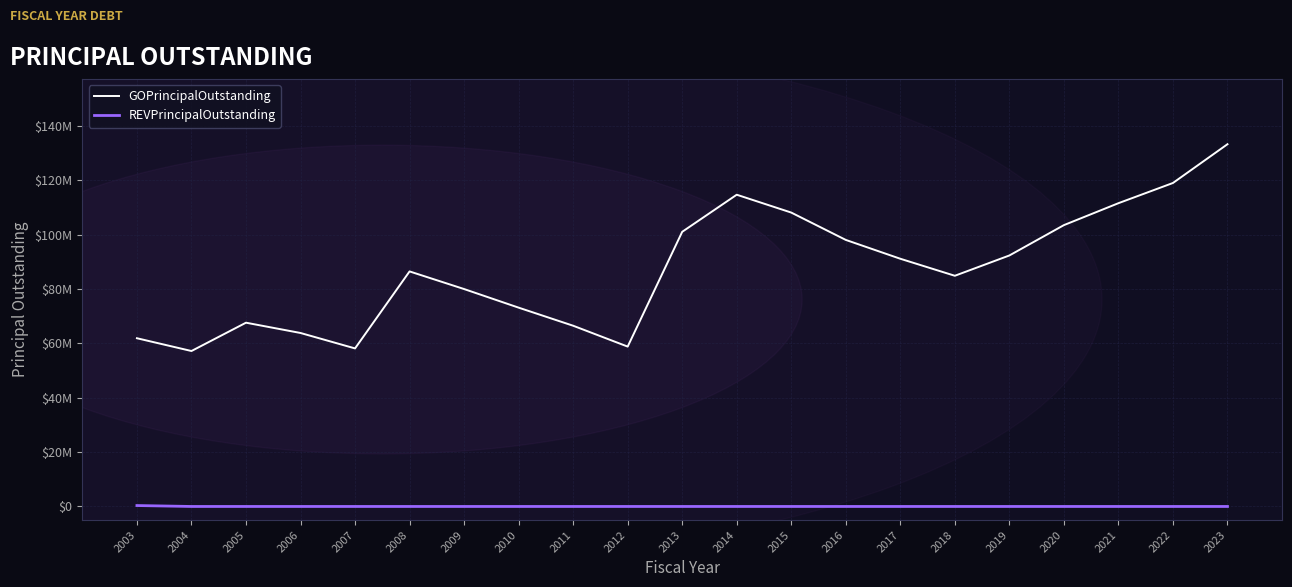

Reading left to right, extract all data points from this chart.

GOPrincipalOutstanding: 2003=61869307.0	2004=57169246.4	2005=67582545.0	2006=63800000.0	2007=58125000.0	2008=86440000.0	2009=79960000.0	2010=73120000.0	2011=66470000.0	2012=58795000.0	2013=101010000.0	2014=114650000.0	2015=108085000.0	2016=98030000.0	2017=91100000.0	2018=84840000.0	2019=92305000.0	2020=103465000.0	2021=111530000.0	2022=118965000.0	2023=133225000.0
REVPrincipalOutstanding: 2003=340000.0	2004=0.0	2005=0.0	2006=0.0	2007=0.0	2008=0.0	2009=0.0	2010=0.0	2011=0.0	2012=0.0	2013=0.0	2014=0.0	2015=0.0	2016=0.0	2017=0.0	2018=0.0	2019=0.0	2020=0.0	2021=0.0	2022=0.0	2023=0.0